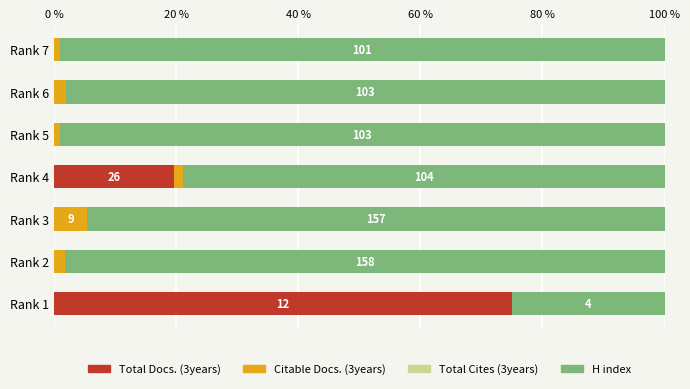

Which category has the highest value in the Total Docs. (3years) series?

Rank 1